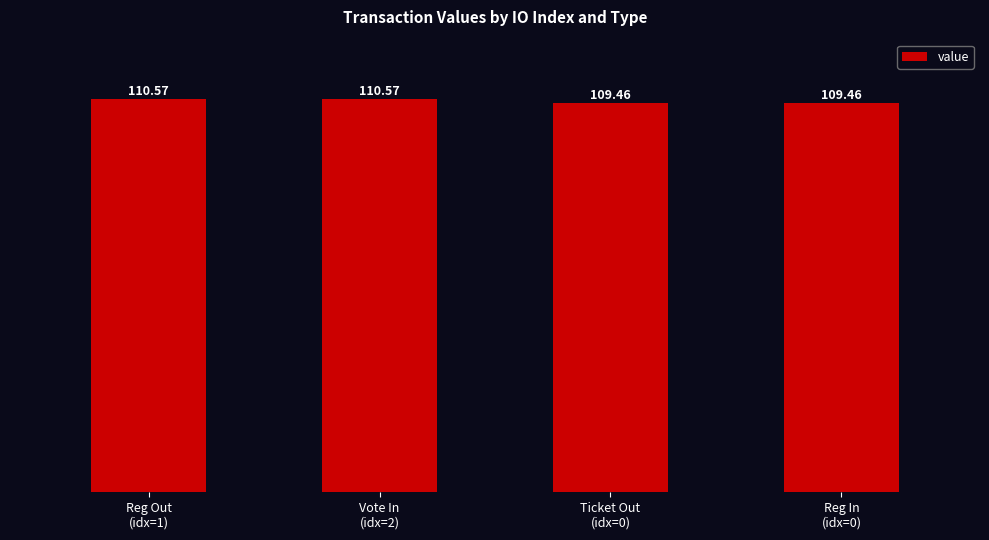

How many bars are there in total?

4